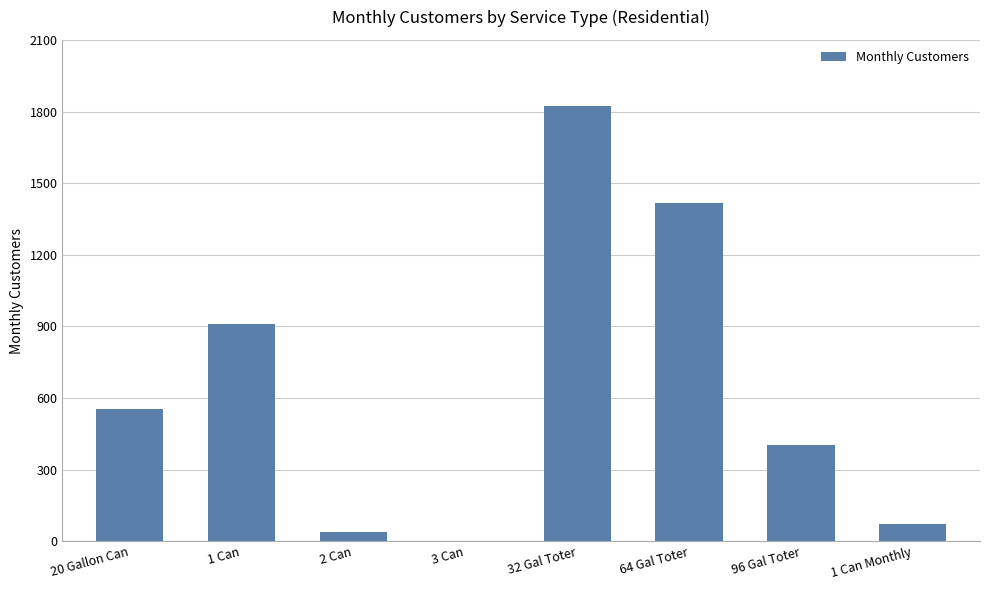

At which label is the value closest to 911?

1 Can